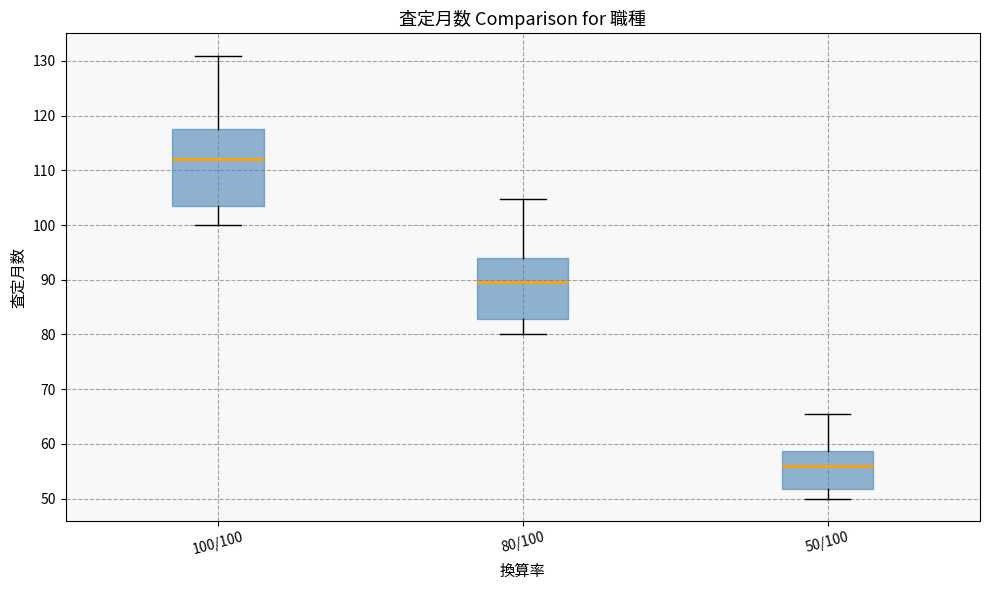

Reading left to right, read every box against the y-axis: the position of its median line, the range the box covers, and the ends of its whiskers. The values are not printed on the chart, so give them approximately, as read against the axis.

100/100: median 112, box 104 to 118, whiskers 100 to 131
80/100: median 90, box 83 to 94, whiskers 80 to 105
50/100: median 56, box 52 to 59, whiskers 50 to 66